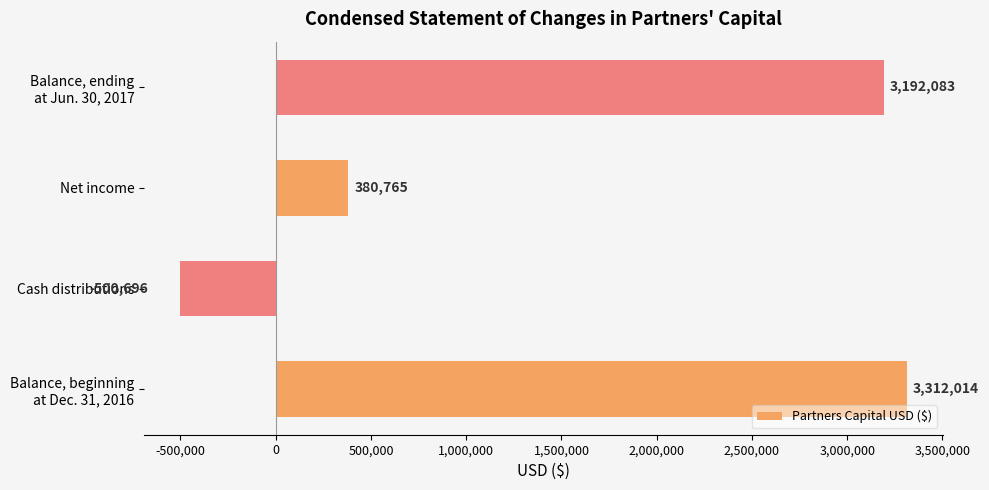

What is the change in value from Cash distributions to Net income?

+881461